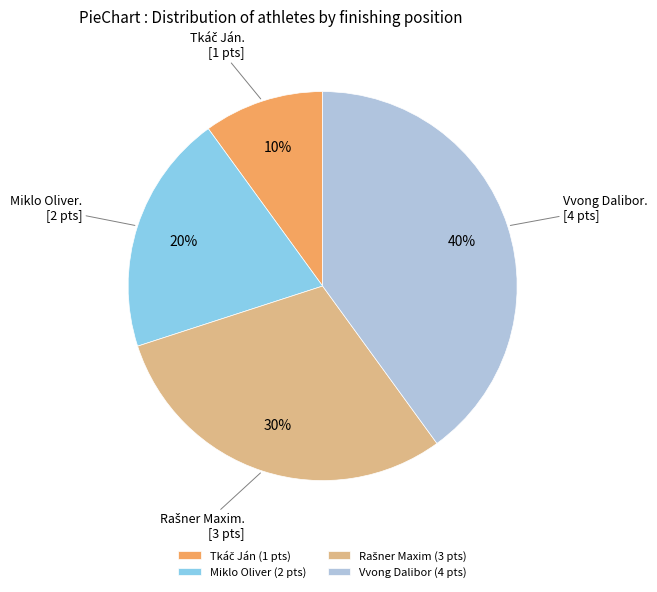

Does any single category account for the majority?

No